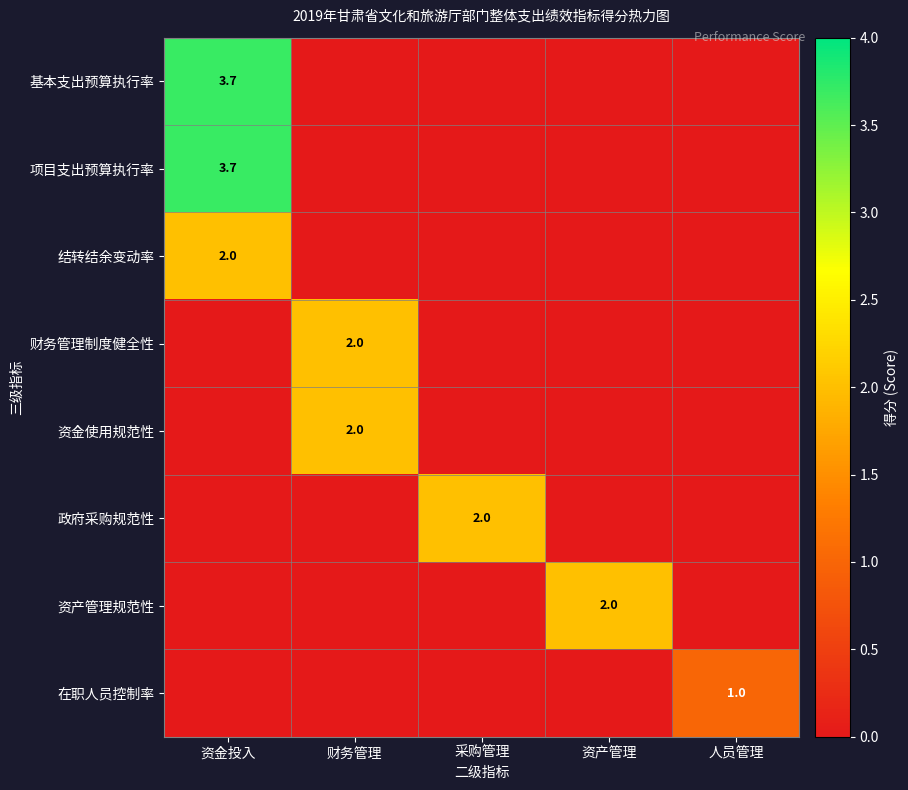

The value of 在职人员控制率 at 人员管理 is 1.4. True or false?

False